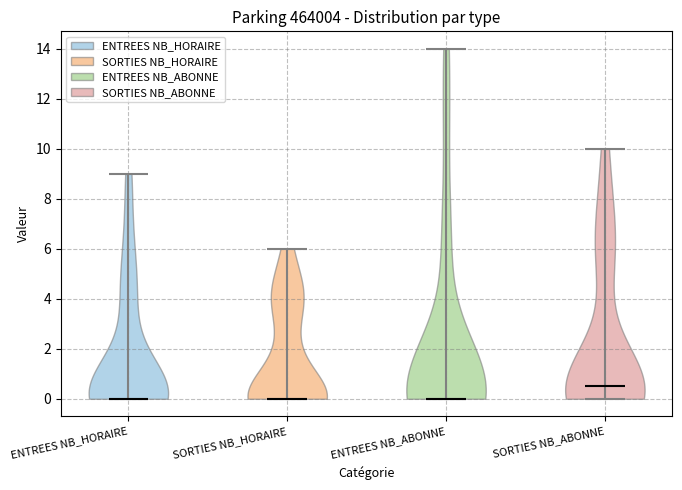

What is the highest point the violin for SORTIES NB_HORAIRE reaches on the y-axis? The values are not printed on the chart, so give them approximately, as read against the axis.

6.0